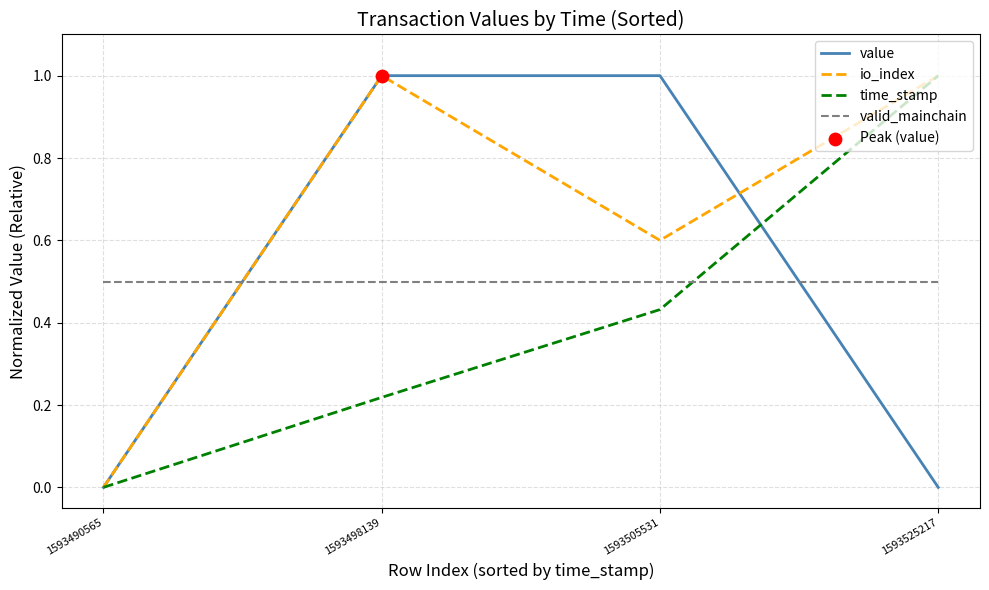

True or false: valid_mainchain and value cross at least once.

True